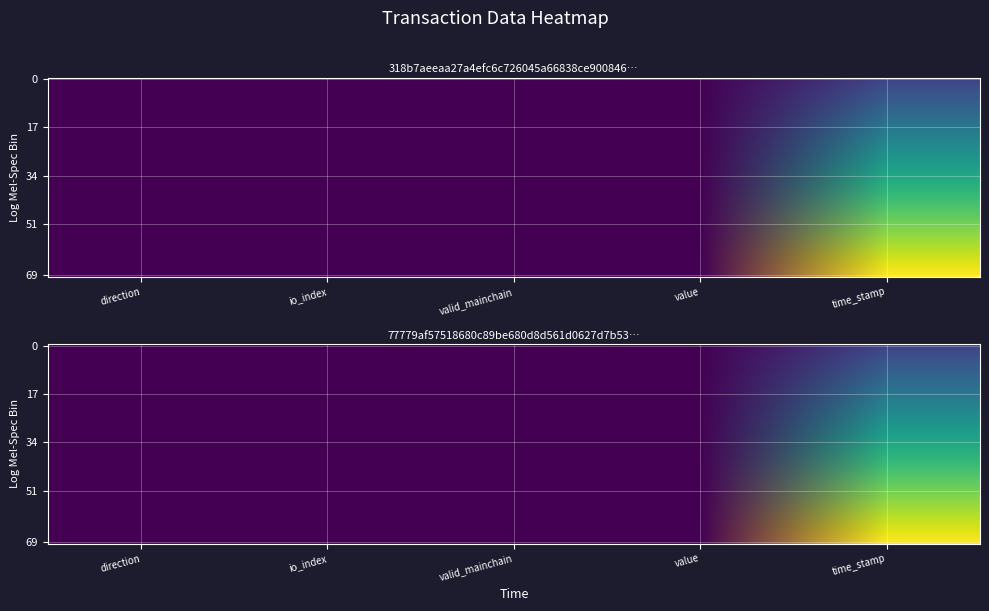

How many distinct data groups are displayed?

2